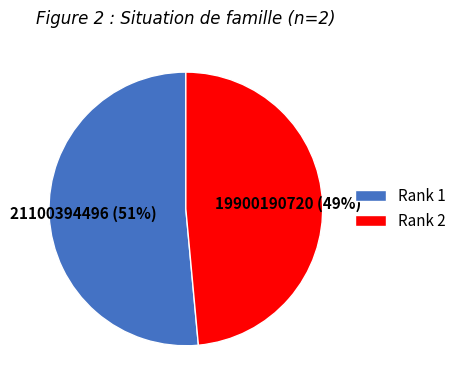

Is there any slice that represents more than half of the pie?

Yes